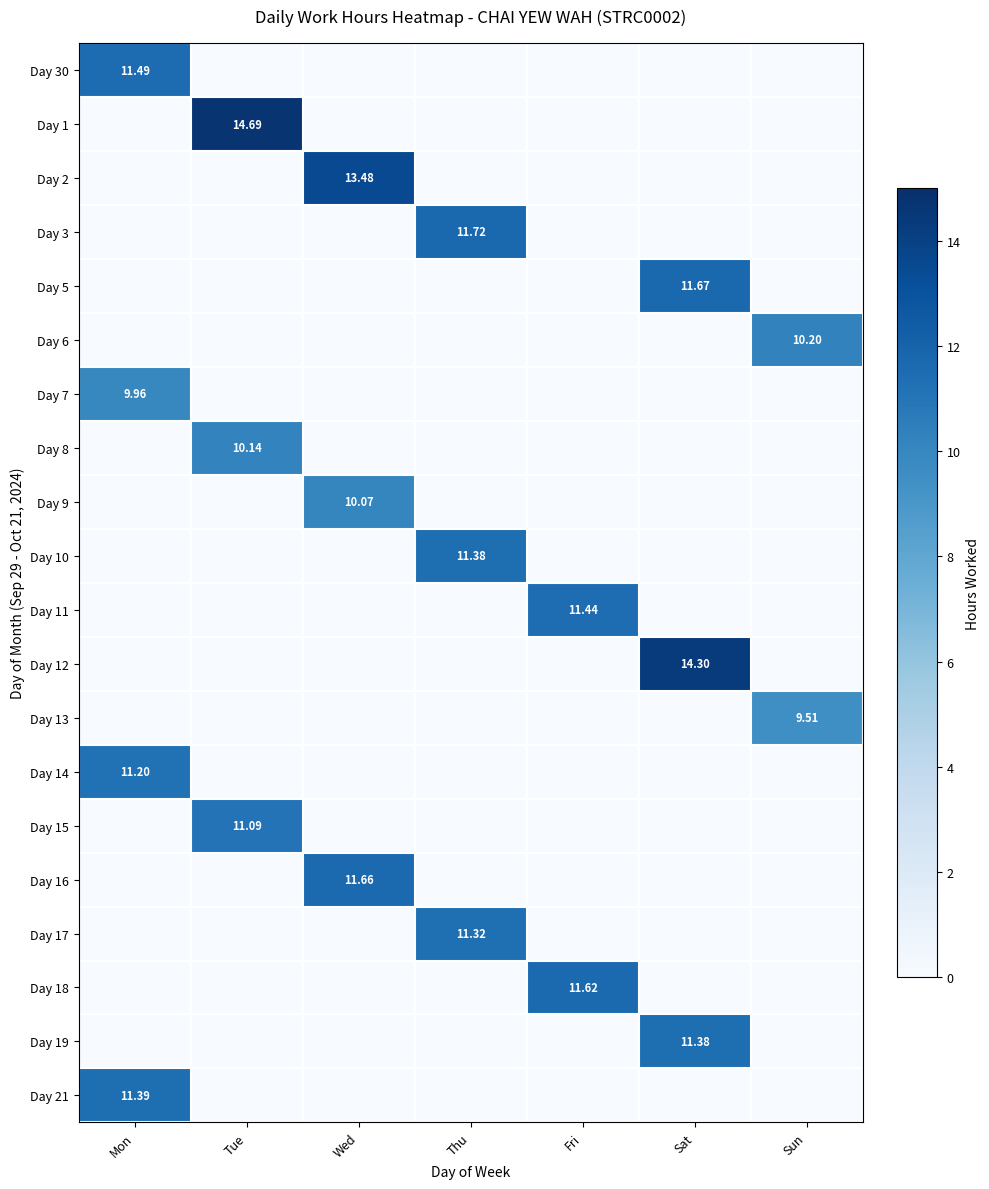

Which series changed the most between Tue and Thu?

Day 1